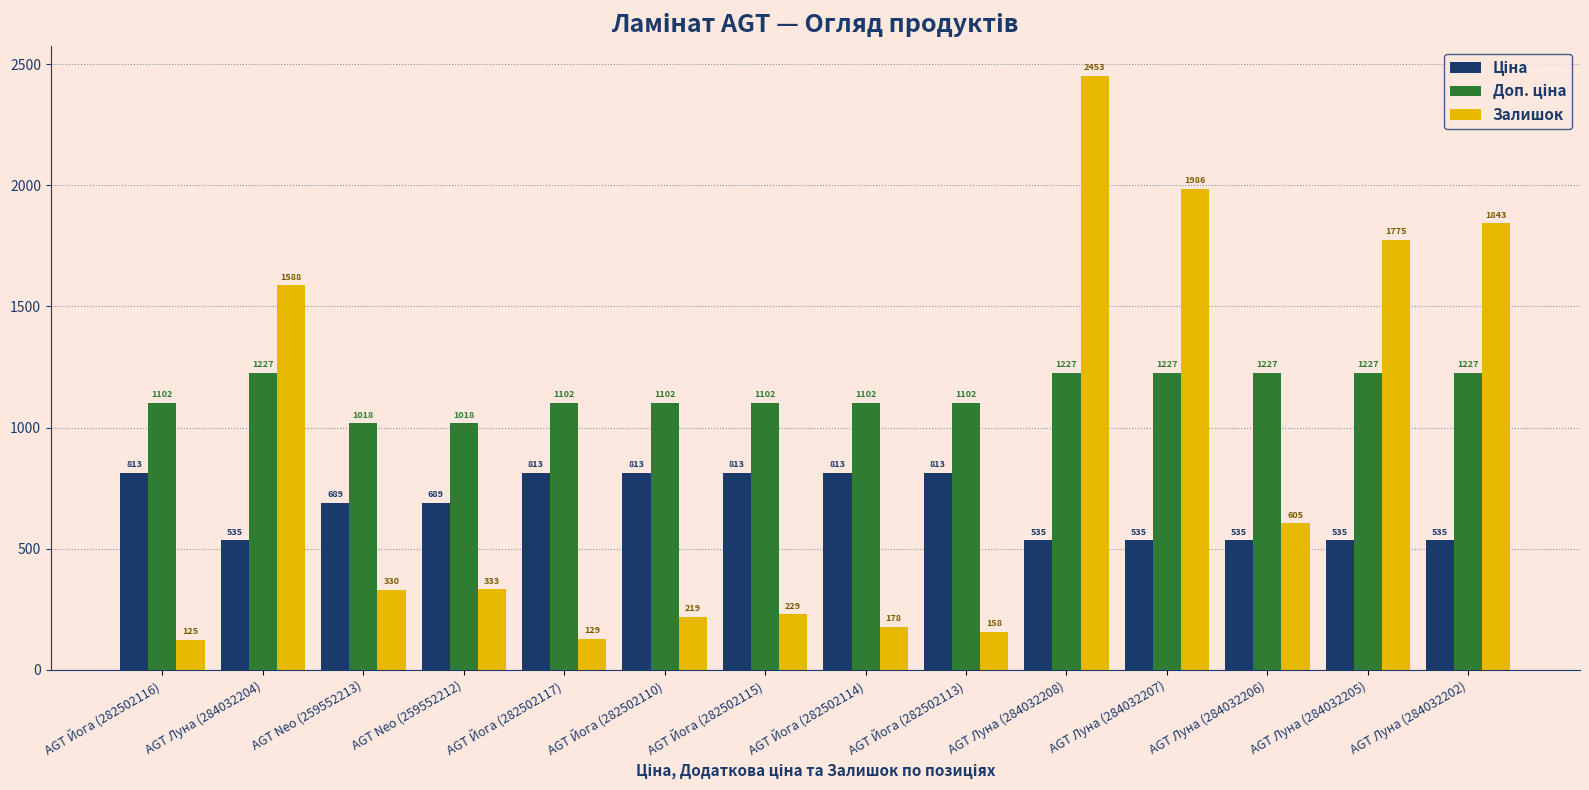

What is the sum of all Залишок values?

11951.0